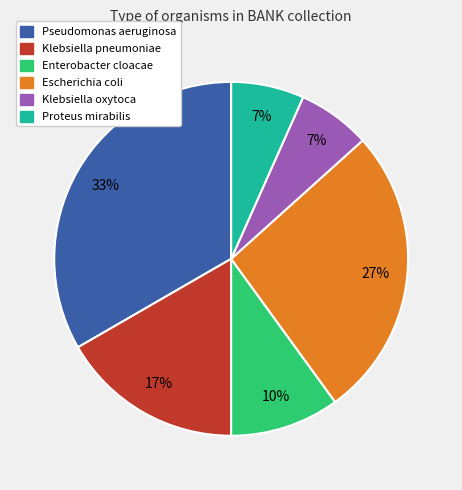

Is the sum of Pseudomonas aeruginosa and Proteus mirabilis greater than half?

No